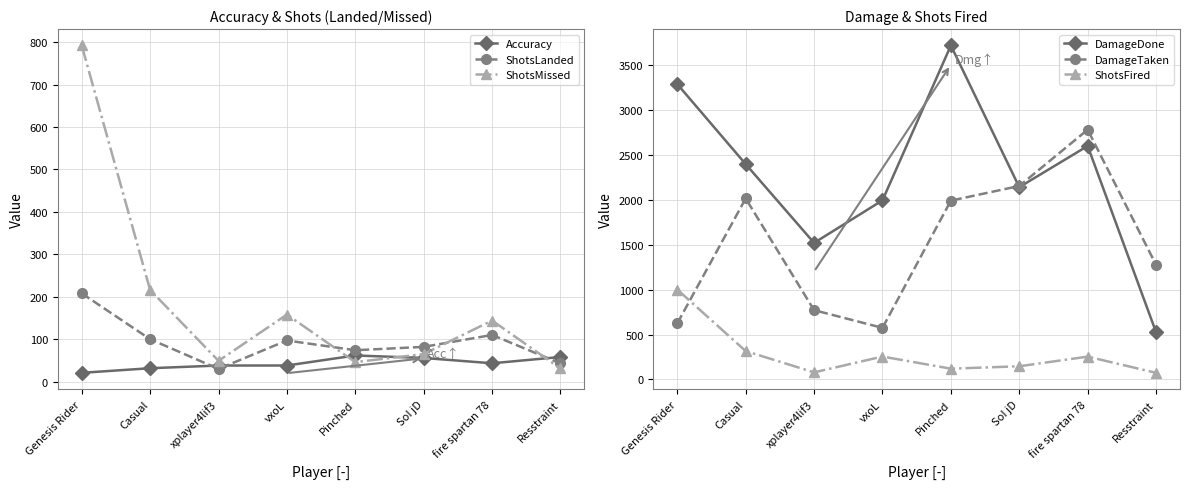

True or false: DamageDone and ShotsFired cross at least once.

False